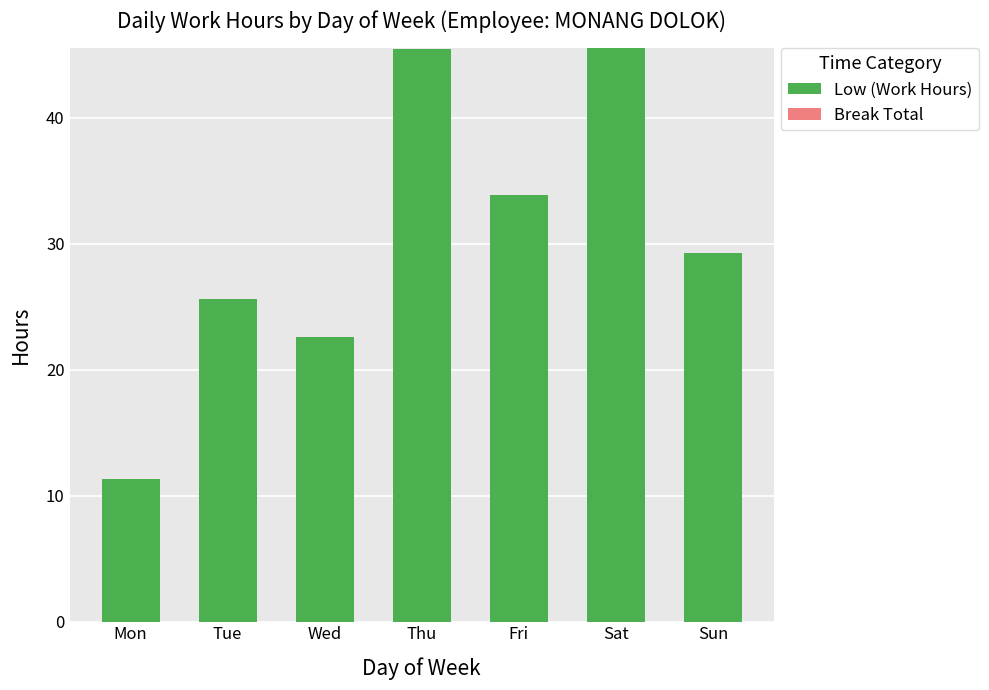

Which has a higher value, Fri or Thu?

Thu